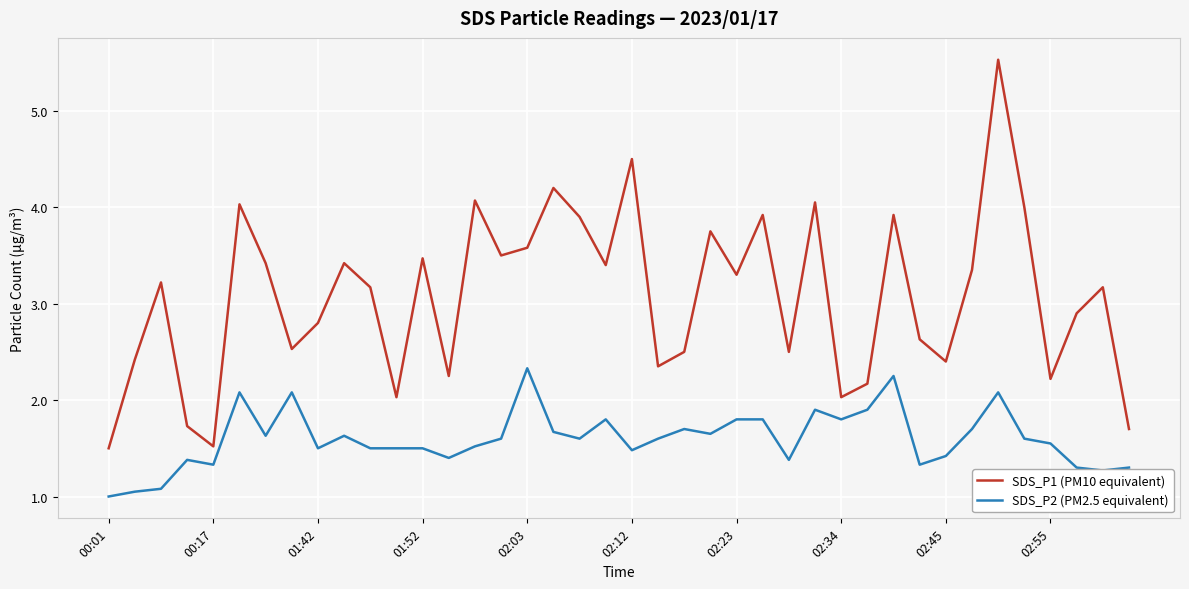

True or false: SDS_P1 (PM10 equivalent) and SDS_P2 (PM2.5 equivalent) intersect in this chart.

False